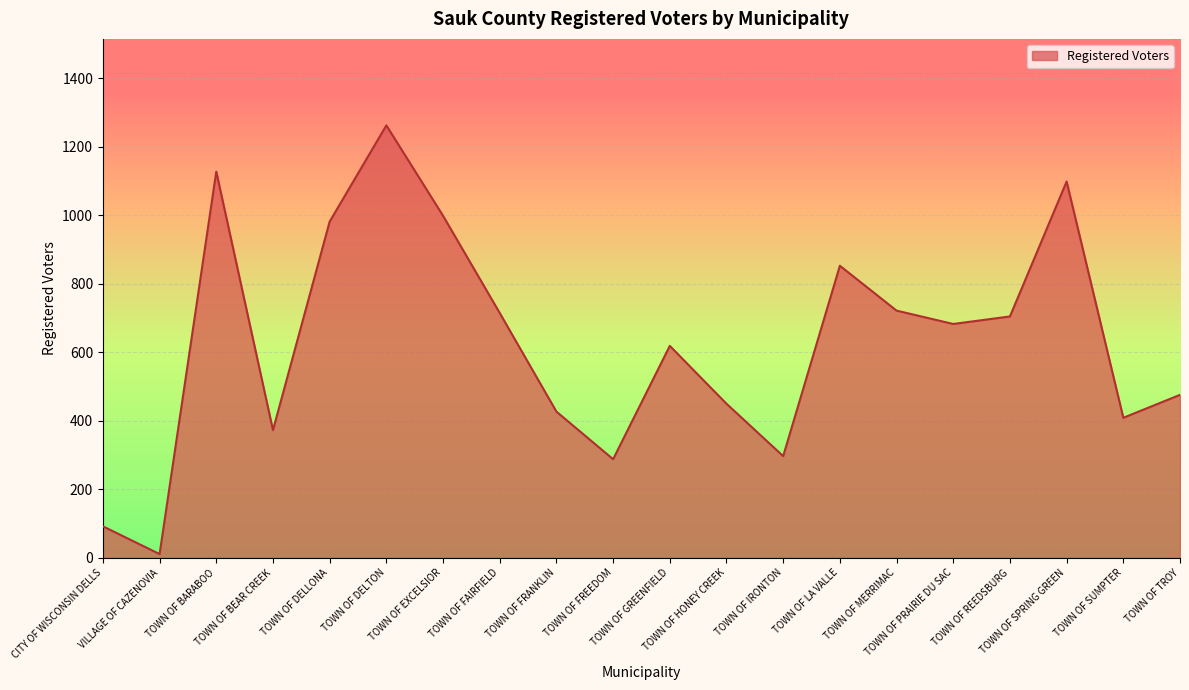

What is the minimum value shown in the chart?

11